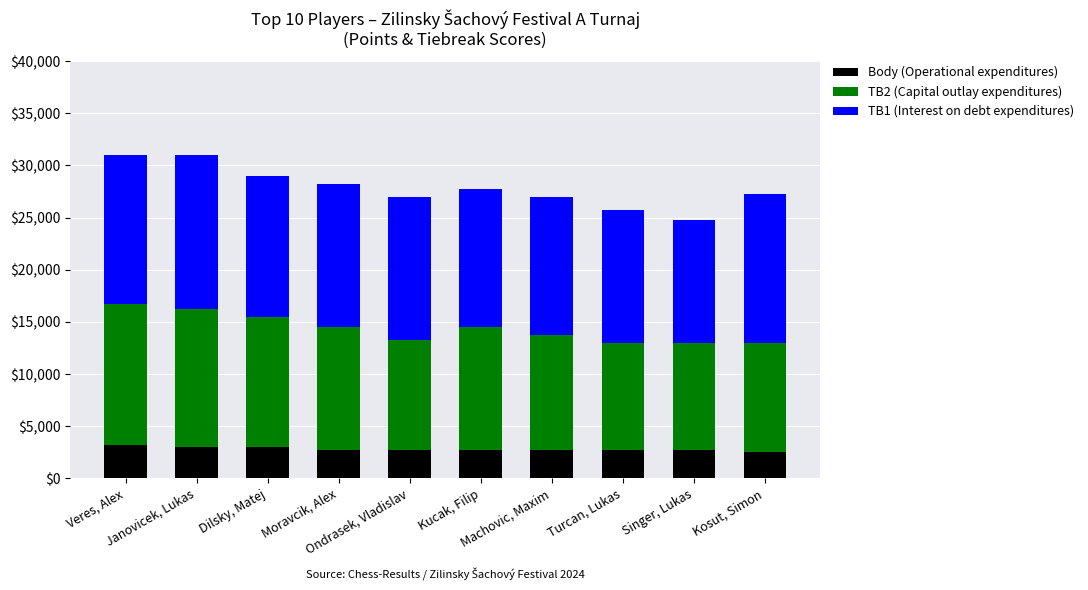

What is the highest value of the Body (Operational expenditures) series?

3250